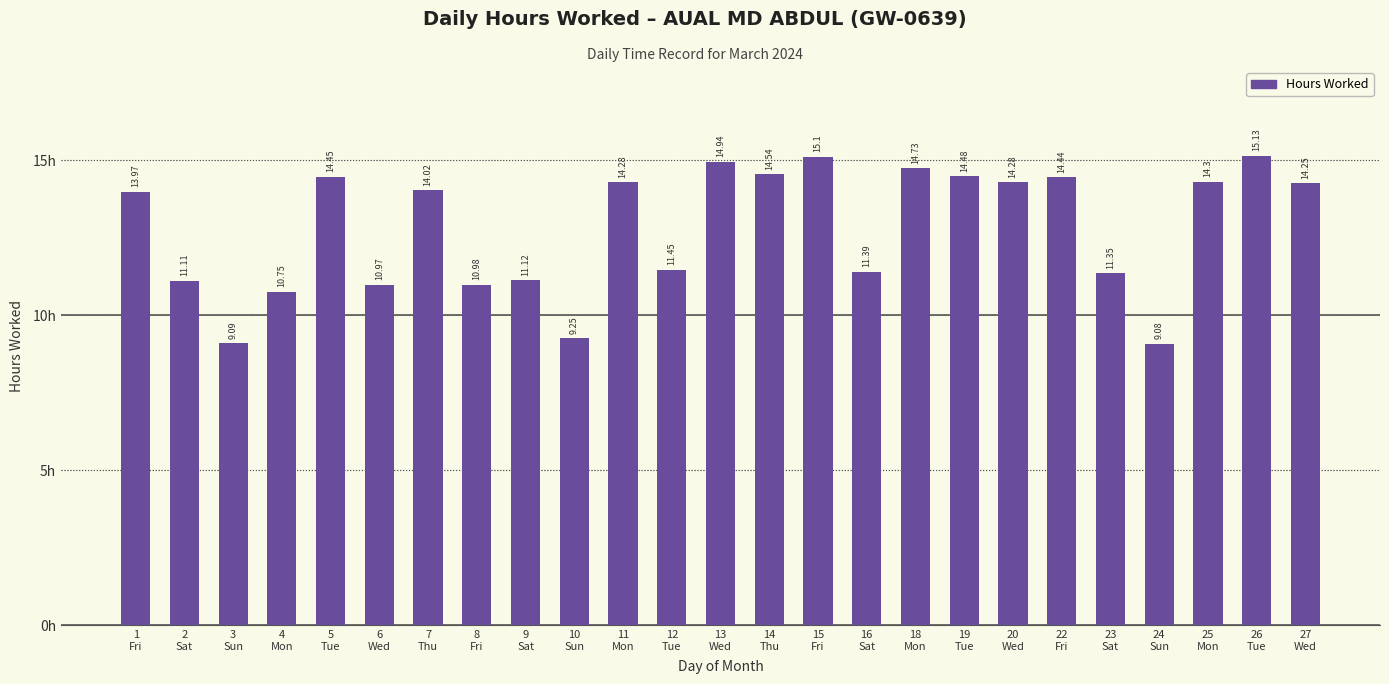

What is the ratio of the value at 15
Fri to the value at 9
Sat?

1.4